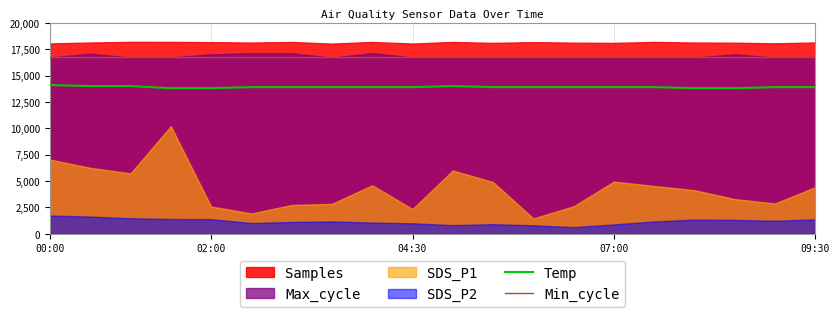

The value of Temp at 04:30 is 20651. True or false?

False